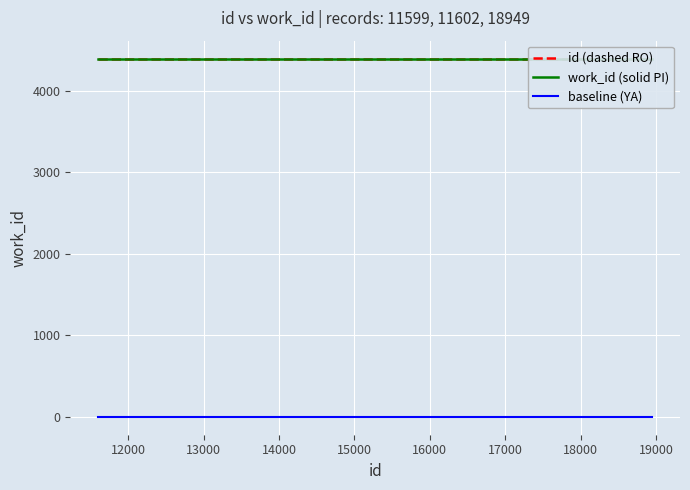

What is the value of the work_id (solid PI) point at the 3rd from the left?

4398